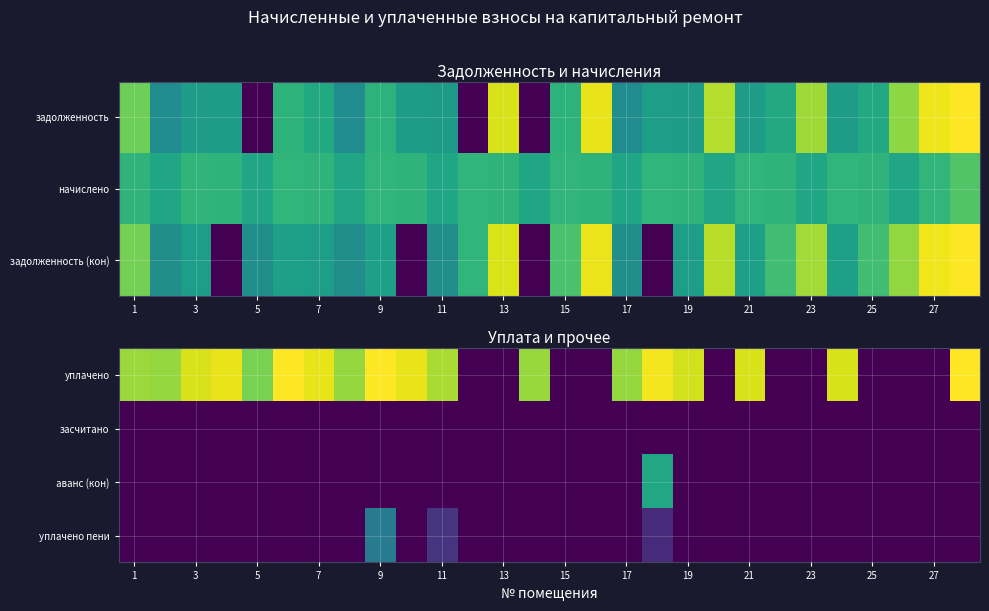

At how many categories does at least one series exceed 6?

18